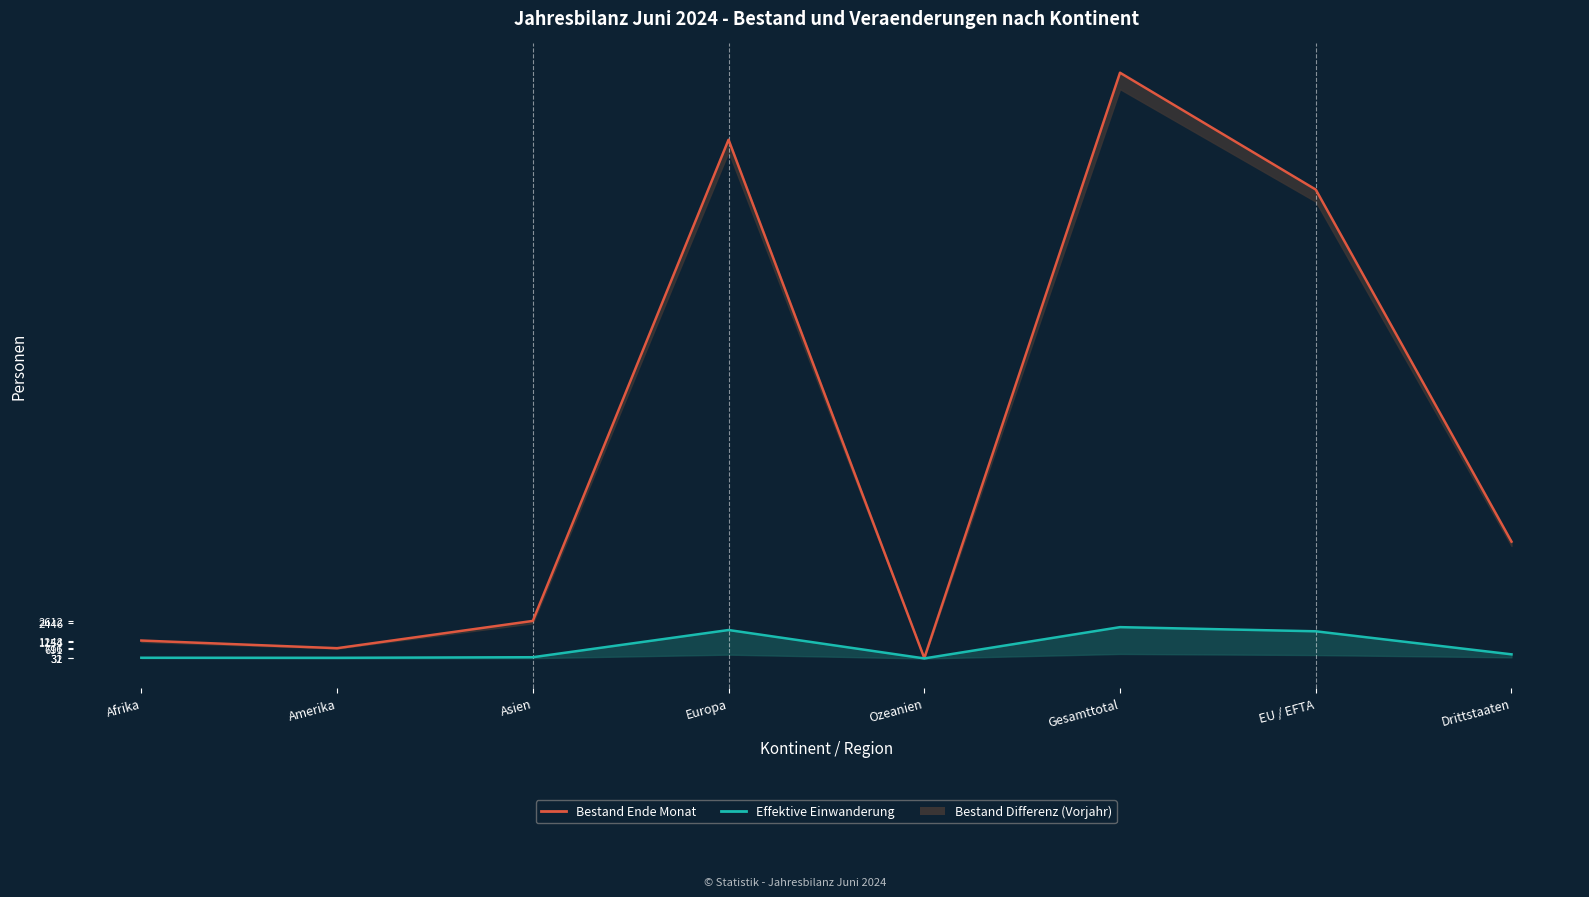

Reading left to right, extract all data points from this chart.

Bestand Ende Monat: Afrika=1248	Amerika=716	Asien=2612	Europa=36041	Ozeanien=31	Gesamttotal=40694	EU / EFTA=32576	Drittstaaten=8118
Effektive Einwanderung: Afrika=53	Amerika=49	Asien=89	Europa=1979	Ozeanien=6	Gesamttotal=2179	EU / EFTA=1890	Drittstaaten=289